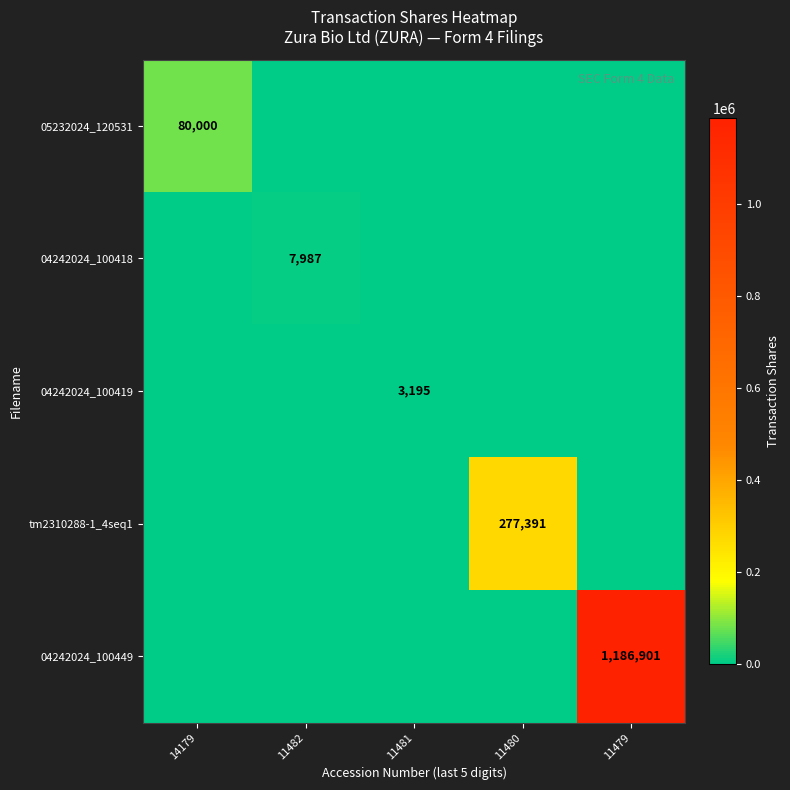

At 11480, list the series in order from largest to smallest.

tm2310288-1_4seq1, 05232024_120531, 04242024_100418, 04242024_100419, 04242024_100449